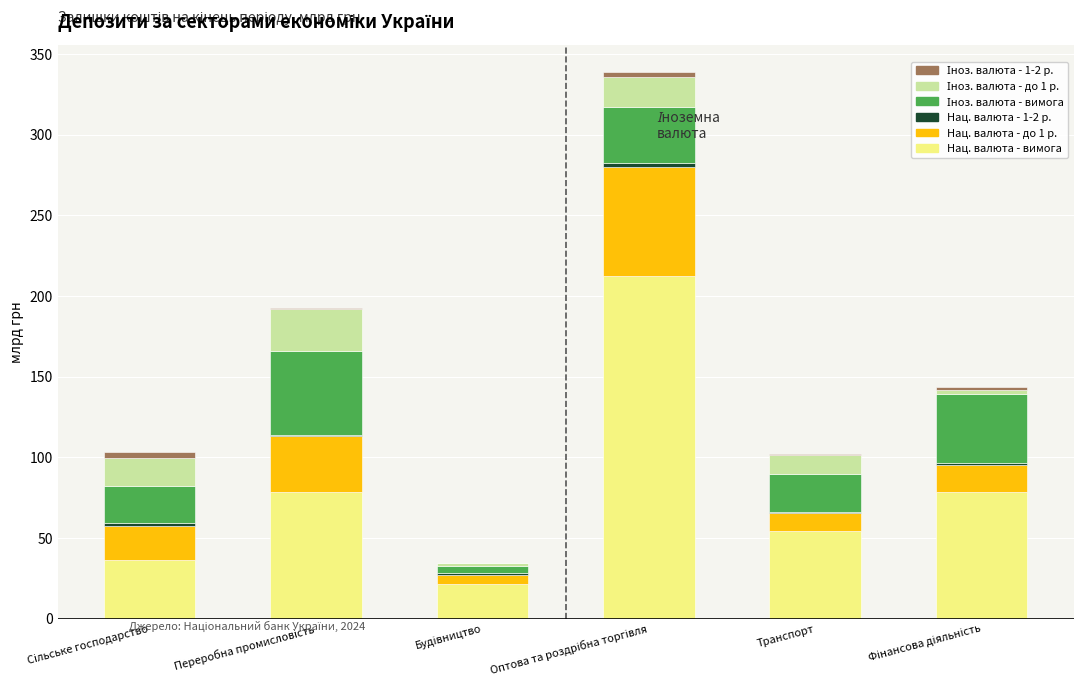

Is it true that Нац. валюта - вимога equals 33.9 at Транспорт?

False